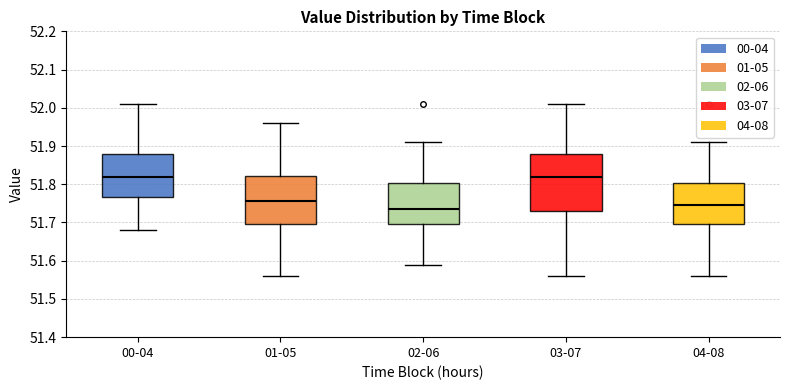

Reading left to right, transcribe this box plot: for each box, give where its median line is, the range the box spans, and where its two whiskers end, as read against the y-axis. The values are not printed on the chart, so give them approximately, as read against the axis.

00-04: median 51.82, box 51.77 to 51.88, whiskers 51.68 to 52.01
01-05: median 51.76, box 51.70 to 51.82, whiskers 51.56 to 51.96
02-06: median 51.74, box 51.70 to 51.80, whiskers 51.59 to 51.91
03-07: median 51.82, box 51.73 to 51.88, whiskers 51.56 to 52.01
04-08: median 51.75, box 51.70 to 51.80, whiskers 51.56 to 51.91